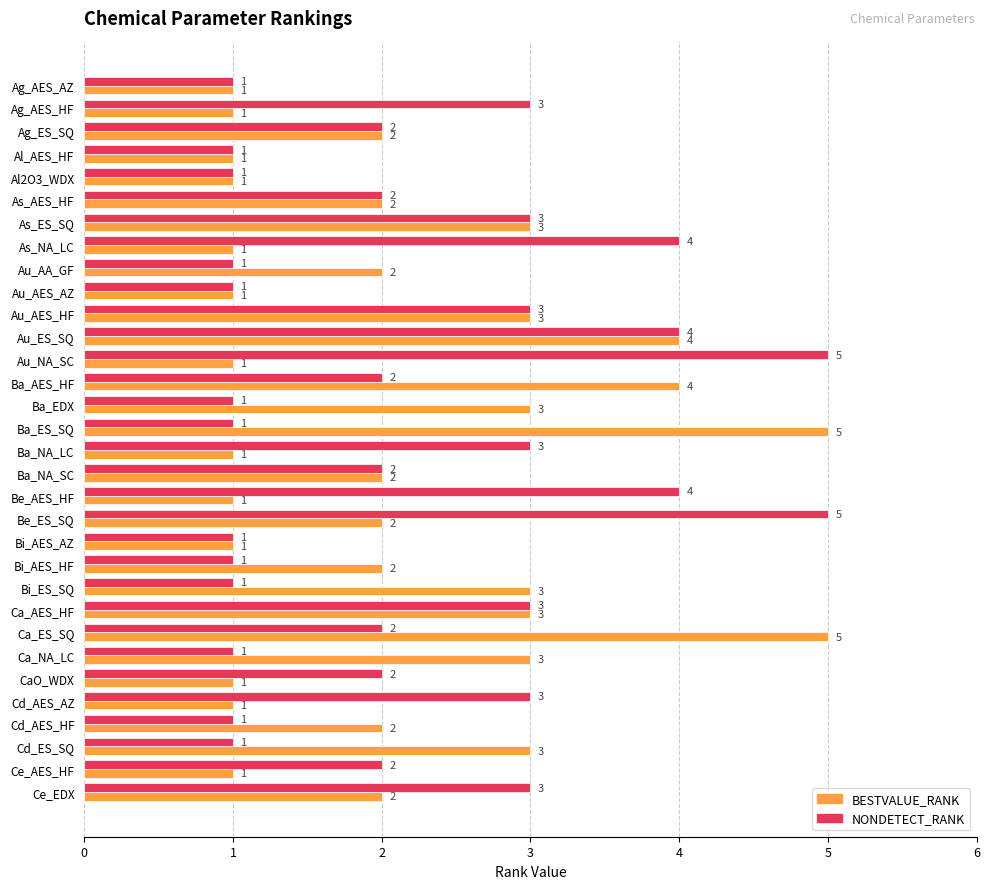

Count the NONDETECT_RANK values in the range 1 to 3.

27